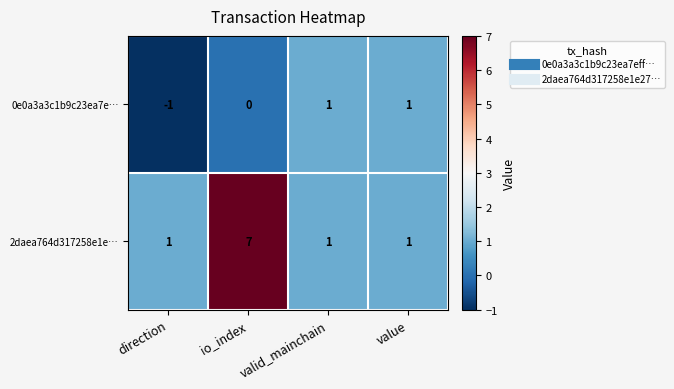

The value of 0e0a3a3c1b9c23ea7e… at valid_mainchain is 1. True or false?

True